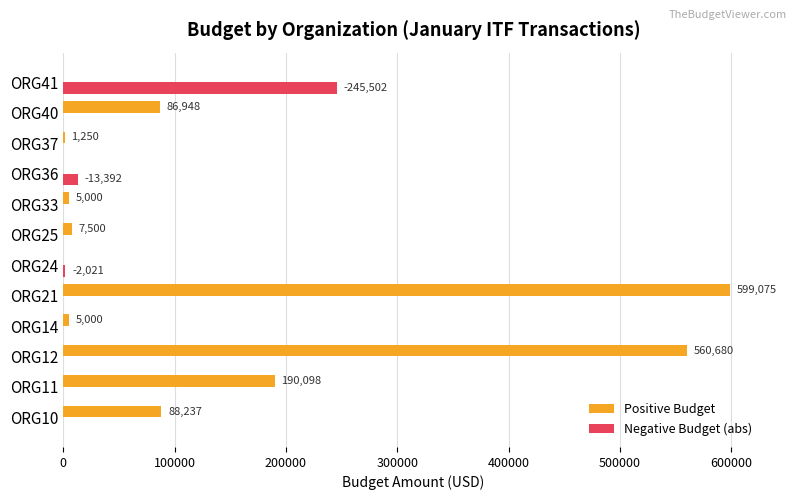

Where is Positive Budget nearest to the value 299537?

ORG11